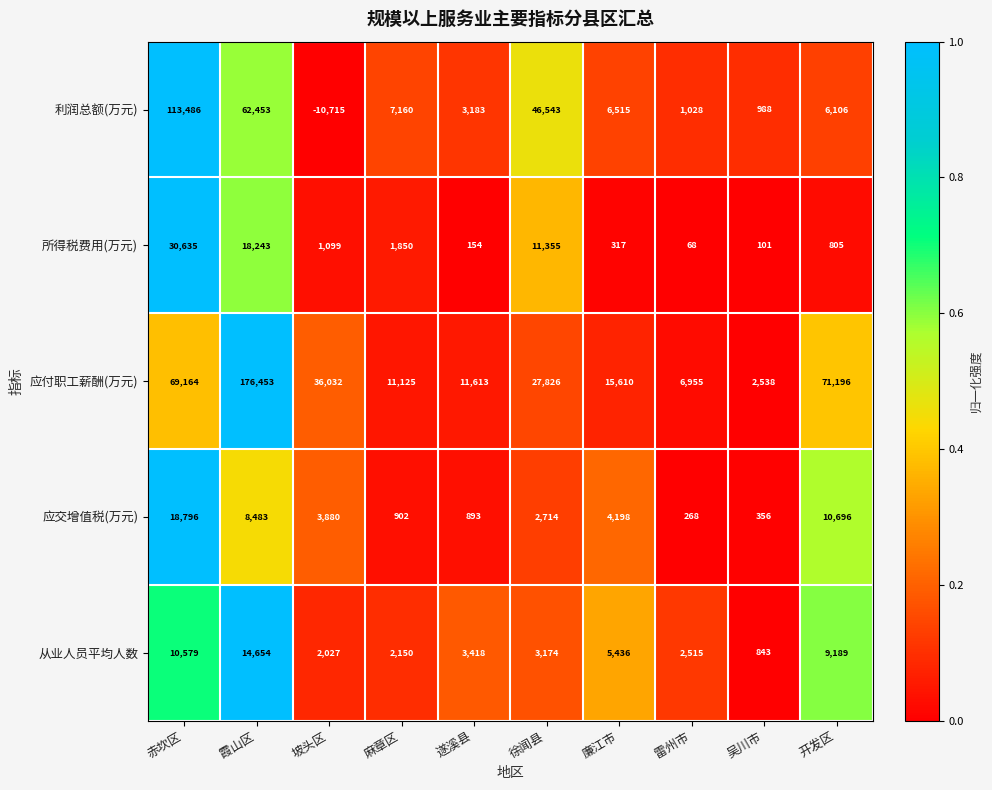

Which category has the lowest value across all series?

坡头区